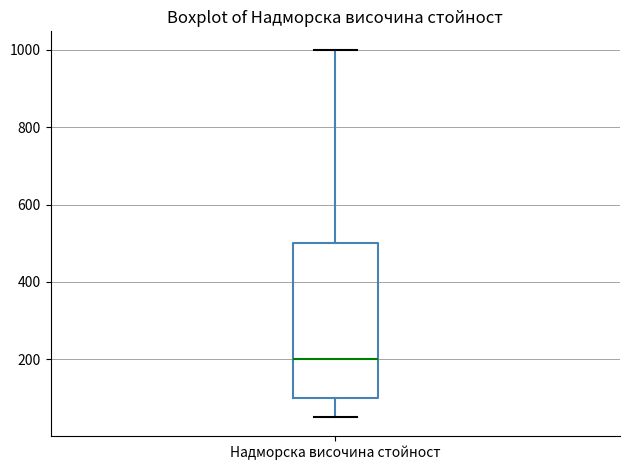

Where does the upper whisker of the box for Надморска височина стойност end on the y-axis? The values are not printed on the chart, so give them approximately, as read against the axis.

1000